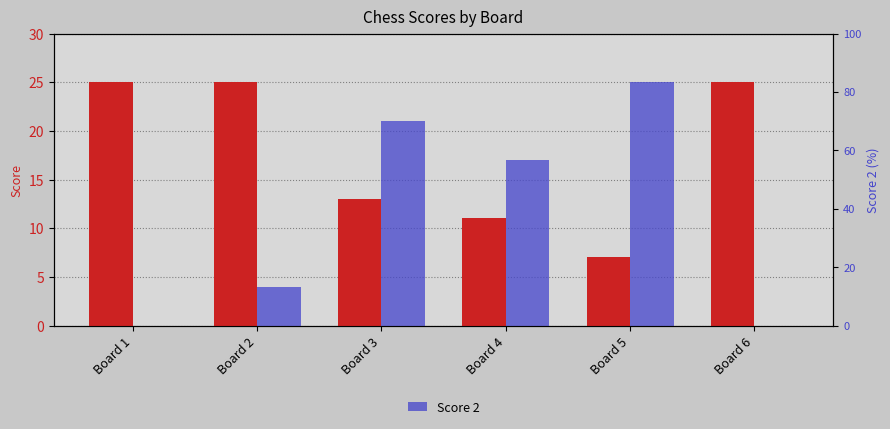

Which series has the largest range (max minus min)?

Score 2